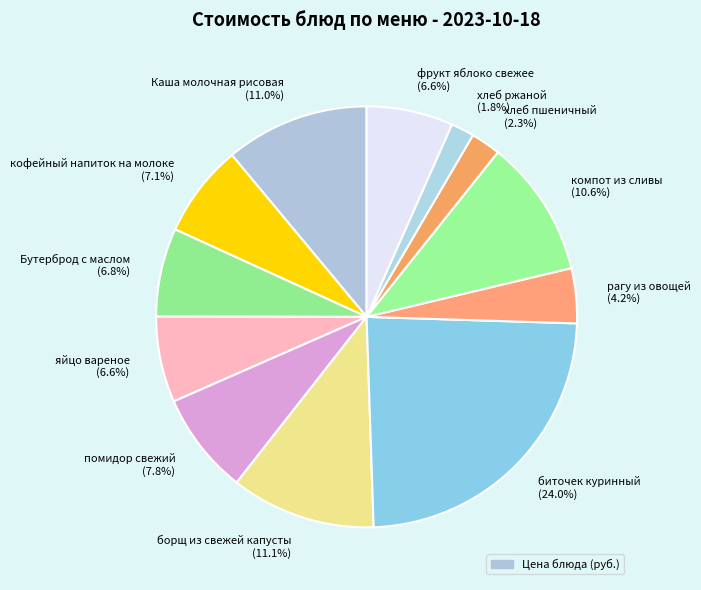

To the nearest percent, what portion does помидор свежий represent?

8%